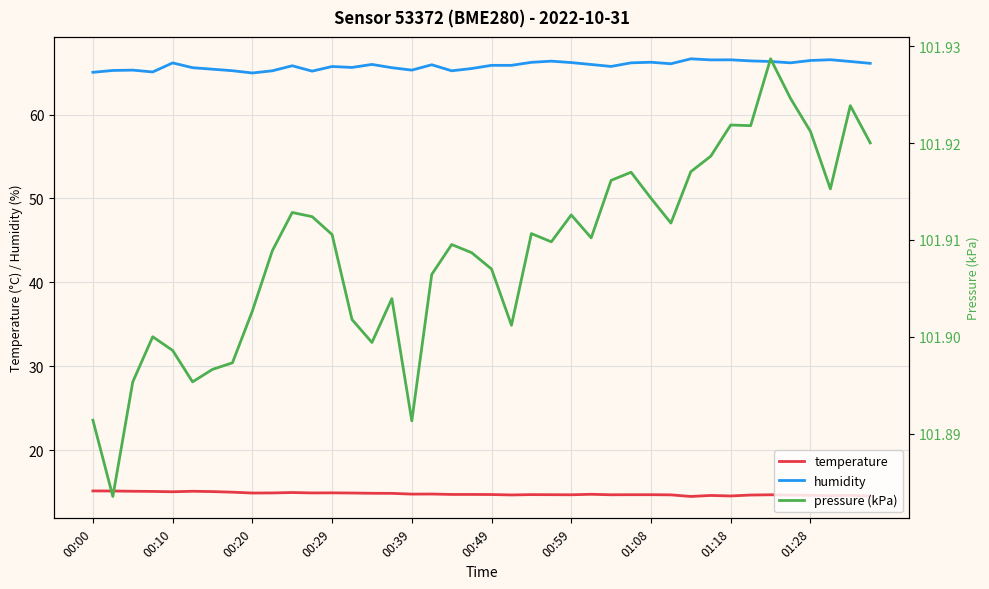

What is the minimum value shown in the chart?

14.5